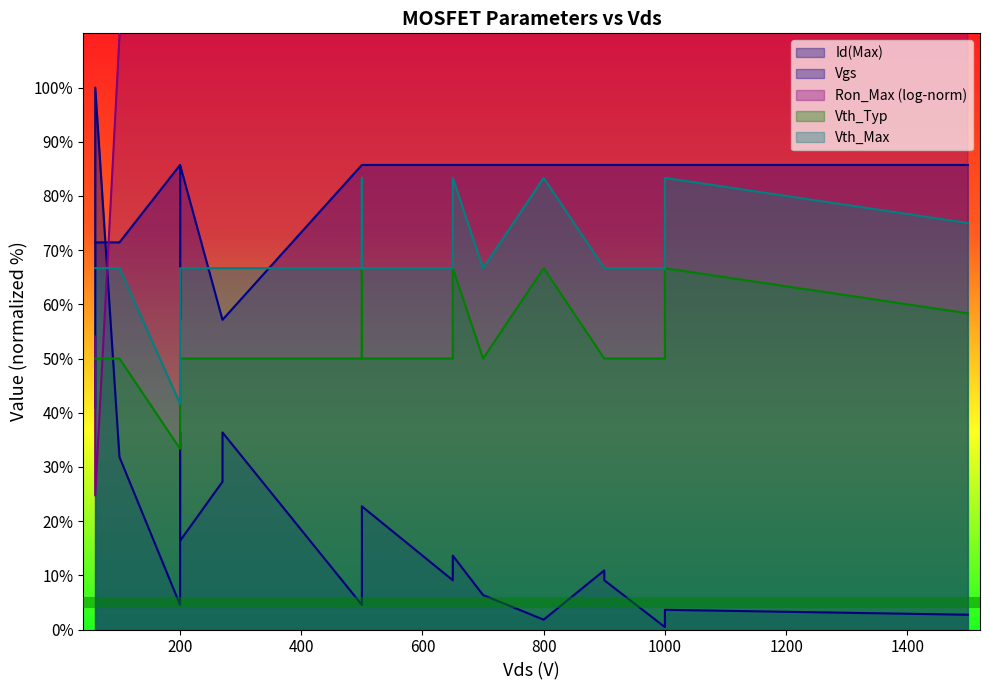

Rank the categories by Vth_Max value from lowest to highest.

200, 60, 60, 60, 100, 200, 200, 200, 270, 270, 500, 500, 500, 500, 650, 650, 650, 700, 900, 900, 1000, 1500, 500, 650, 800, 1000